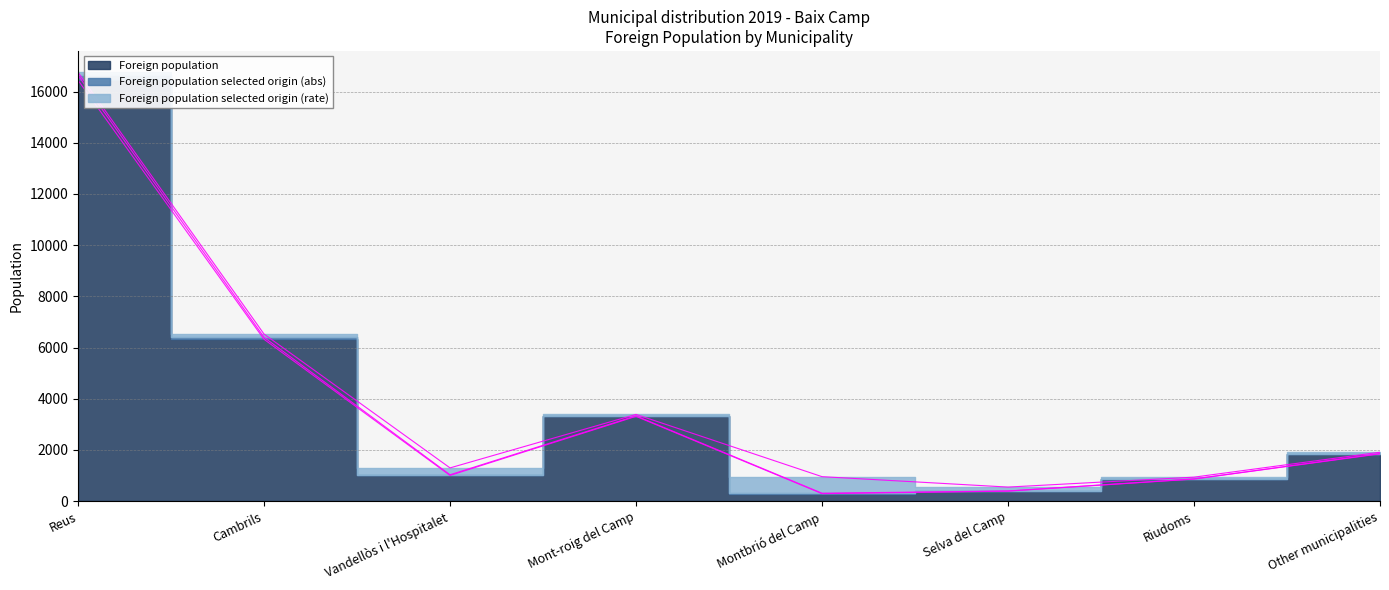

What position from the left is Cambrils?

2